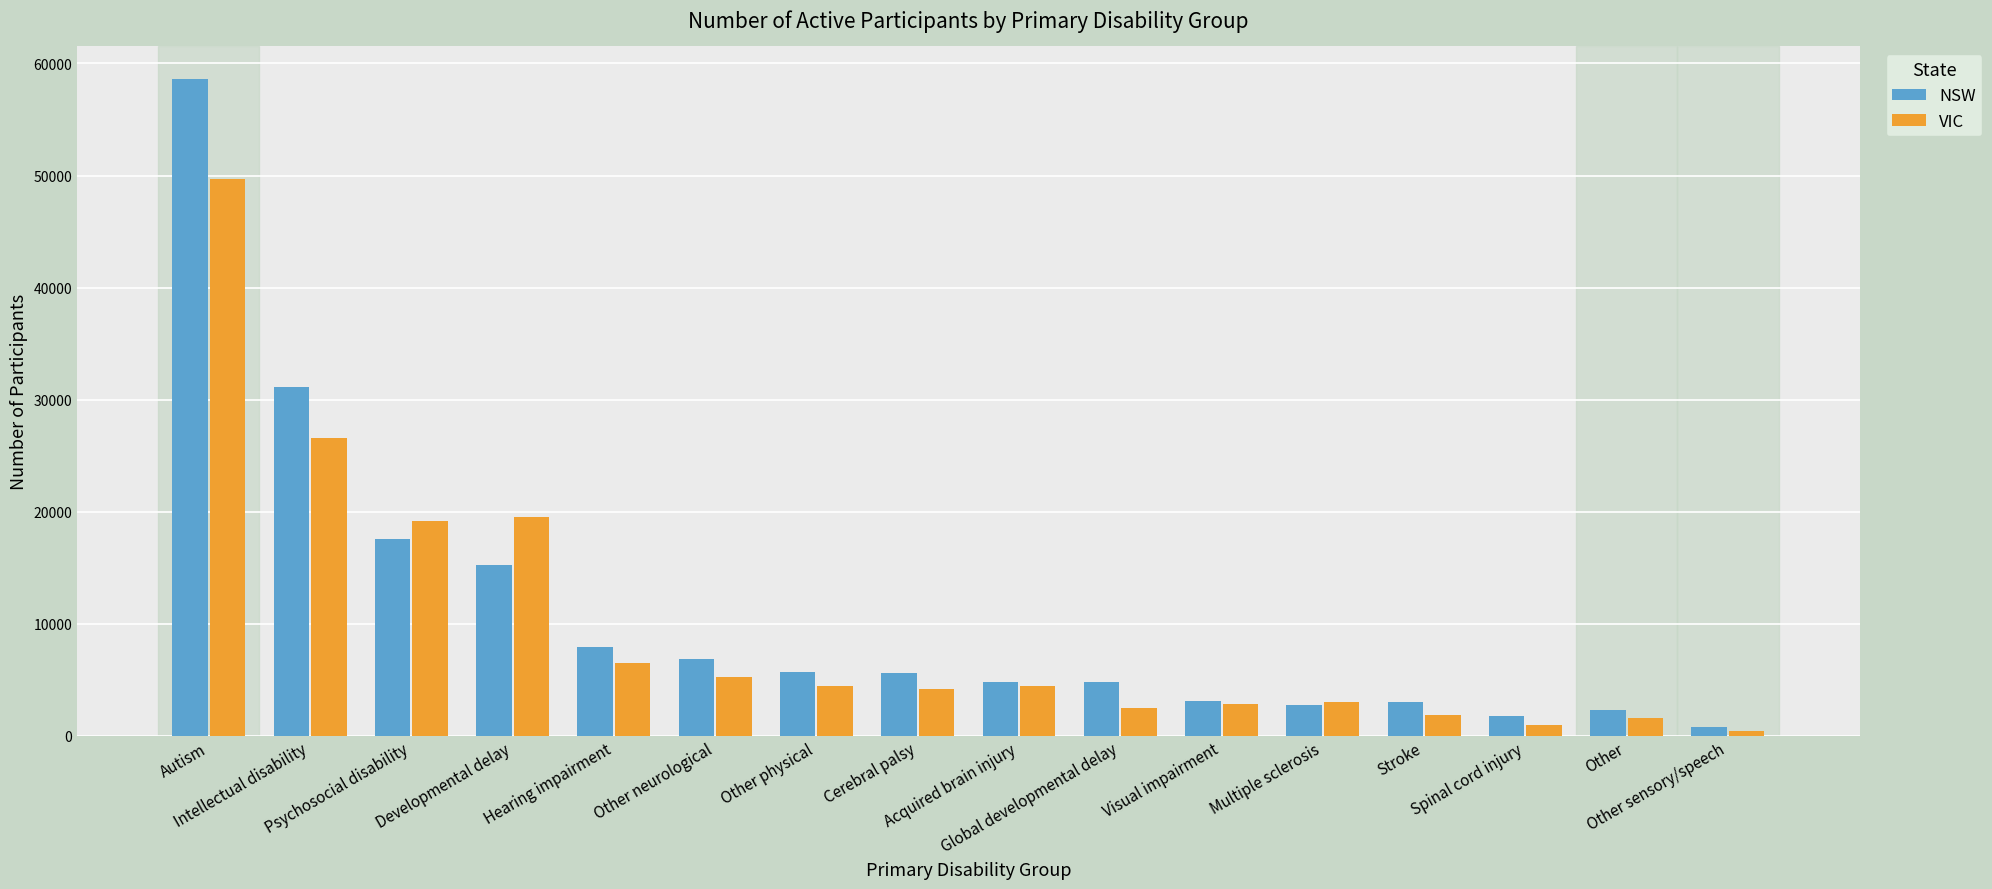

What is the smallest value displayed?

467